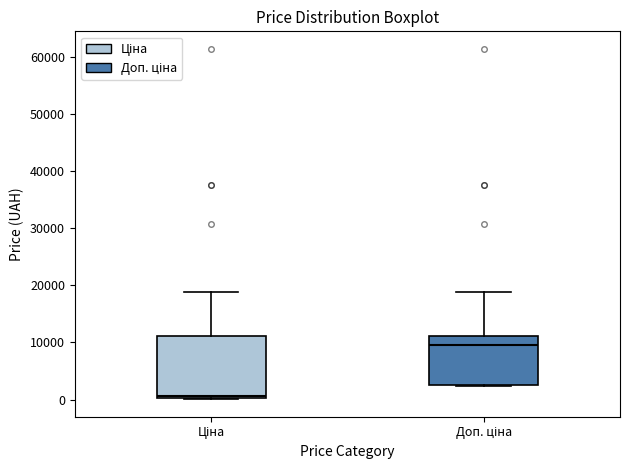

Where is the lower edge of the box for Доп. ціна on the y-axis? The values are not printed on the chart, so give them approximately, as read against the axis.

3000